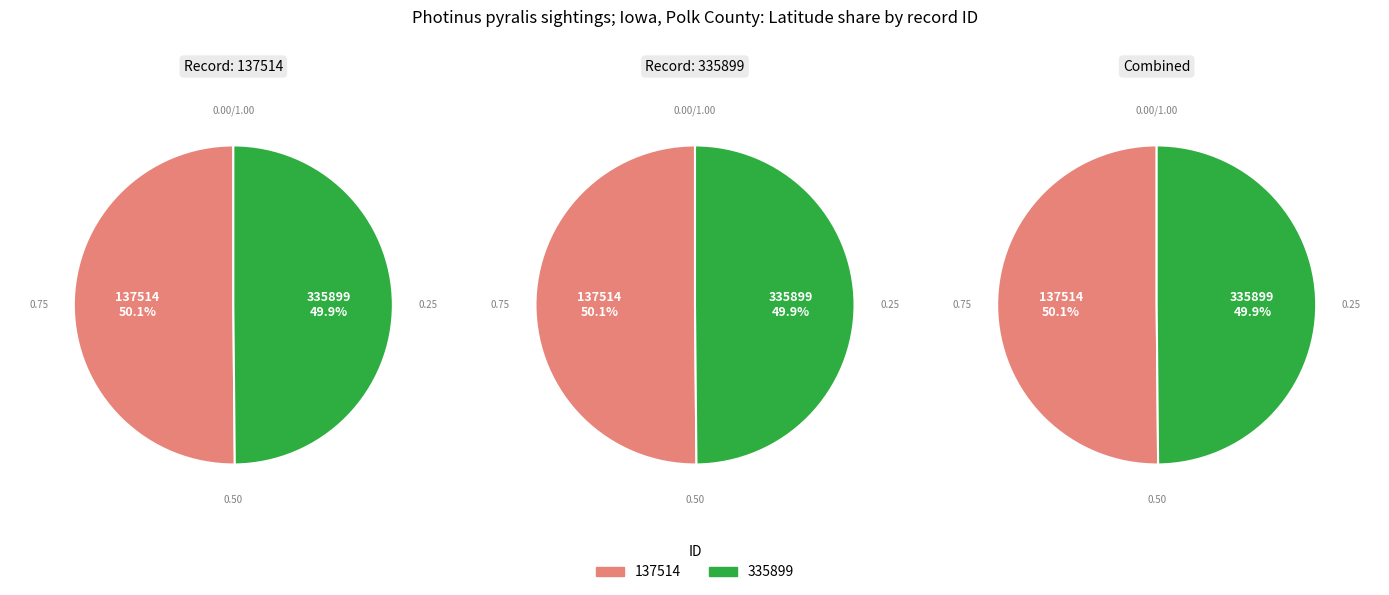

What is the change in value from 137514 to 335899?

-0.2